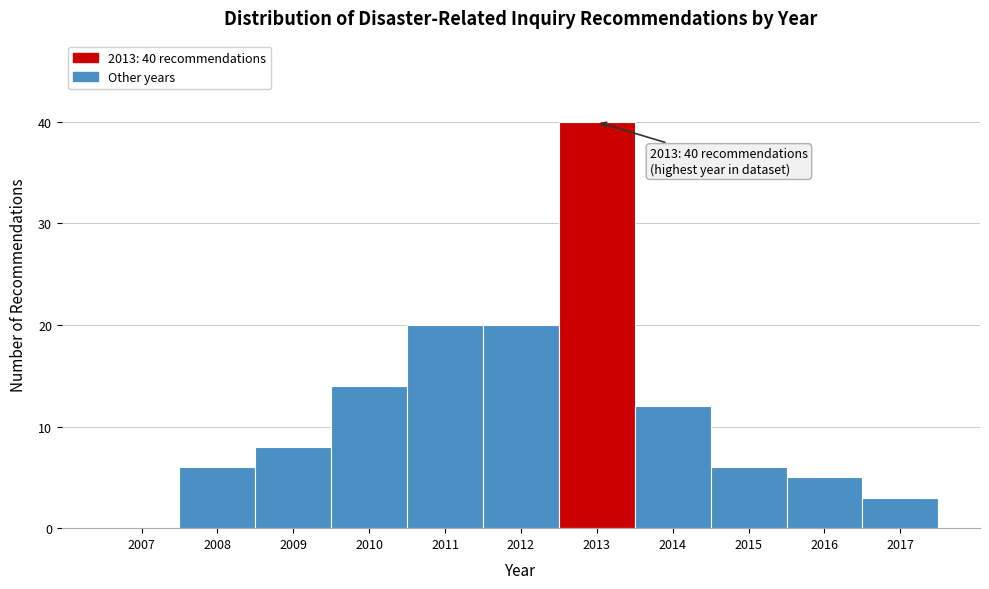

Reading left to right, what are all the values shown in this chart?

2007=0	2008=6	2009=8	2010=14	2011=20	2012=20	2013=40	2014=12	2015=6	2016=5	2017=3